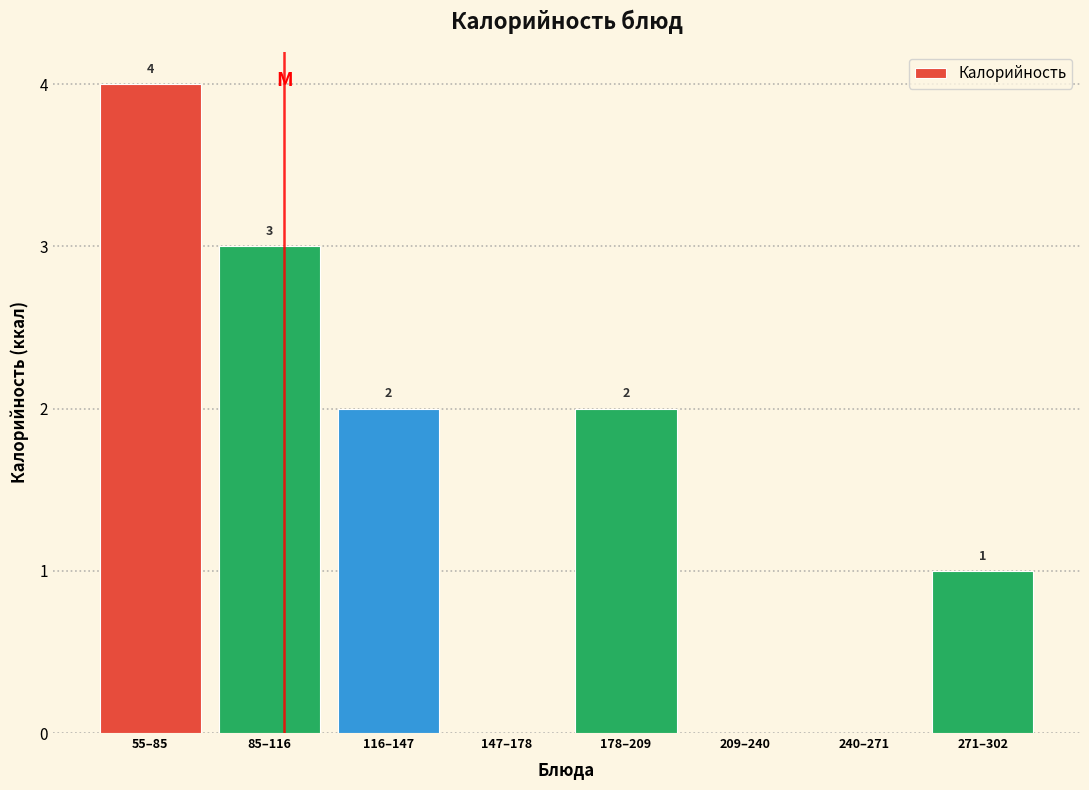

Reading left to right, list all the values displayed in this chart.

55–85=4	85–116=3	116–147=2	147–178=0	178–209=2	209–240=0	240–271=0	271–302=1